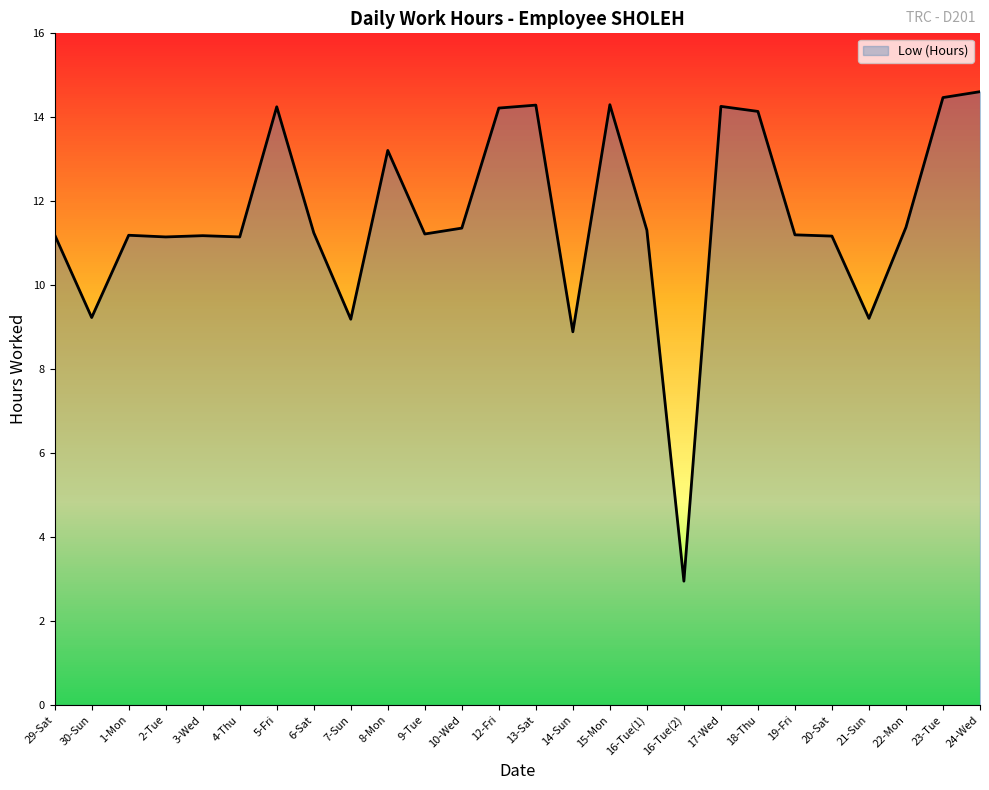

At which label does the data first exceed 11?

29-Sat